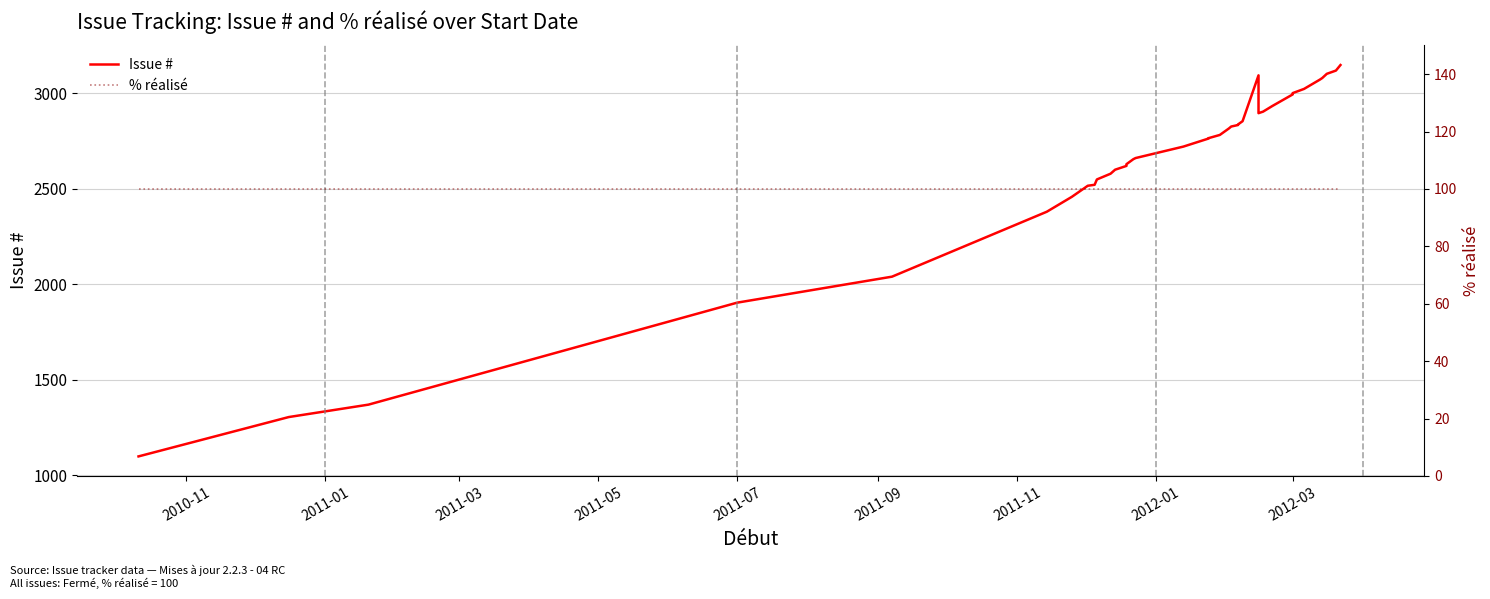

Where is % réalisé nearest to the value 100?

2010-11